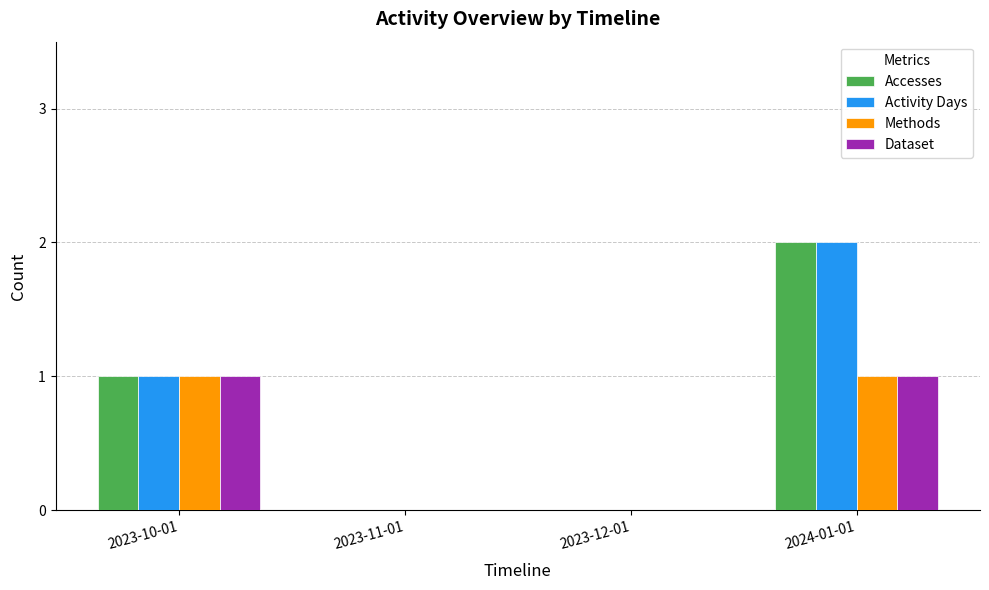

Does the chart contain stacked bars?

No